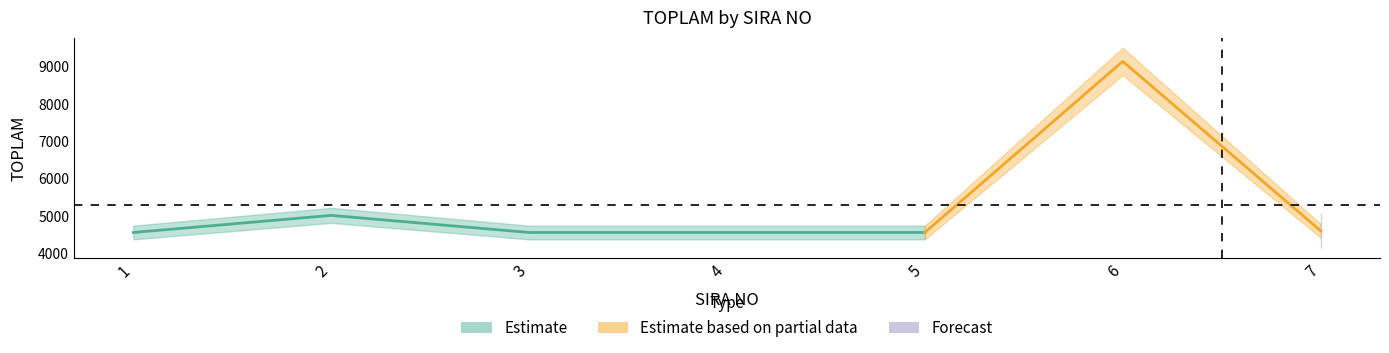

Does the chart have visible grid lines?

No